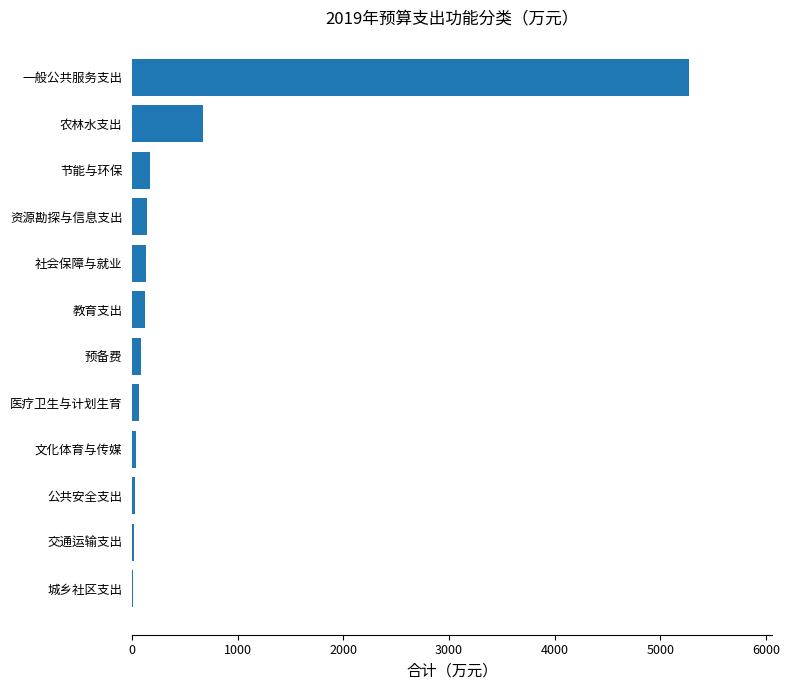

Where is the data nearest to the value 2640?

农林水支出